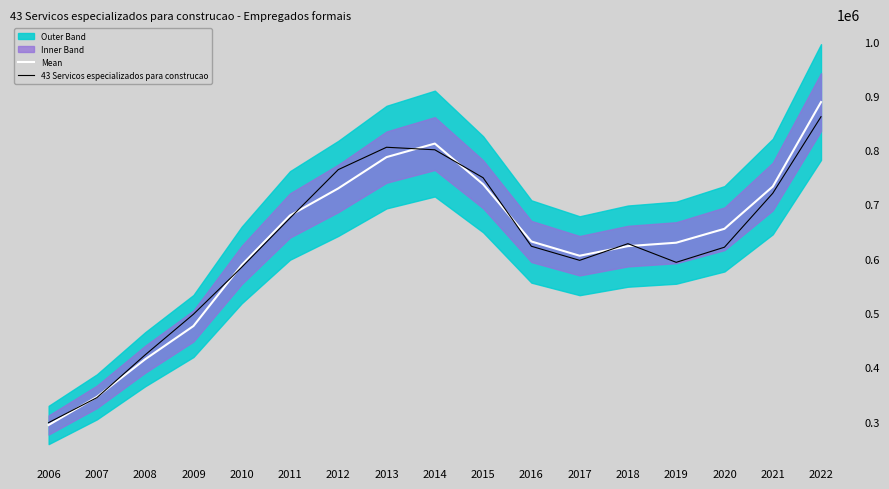

What is the value of the 43 Servicos especializados para construcao point at the 10th from the left?

749216.5